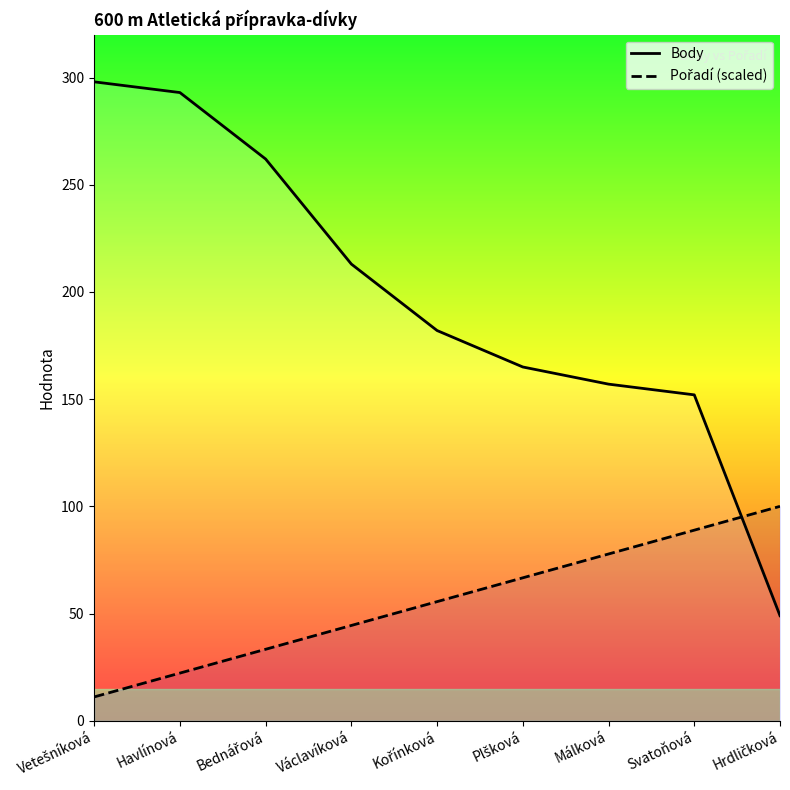

At how many categories does at least one series exceed 242?

3